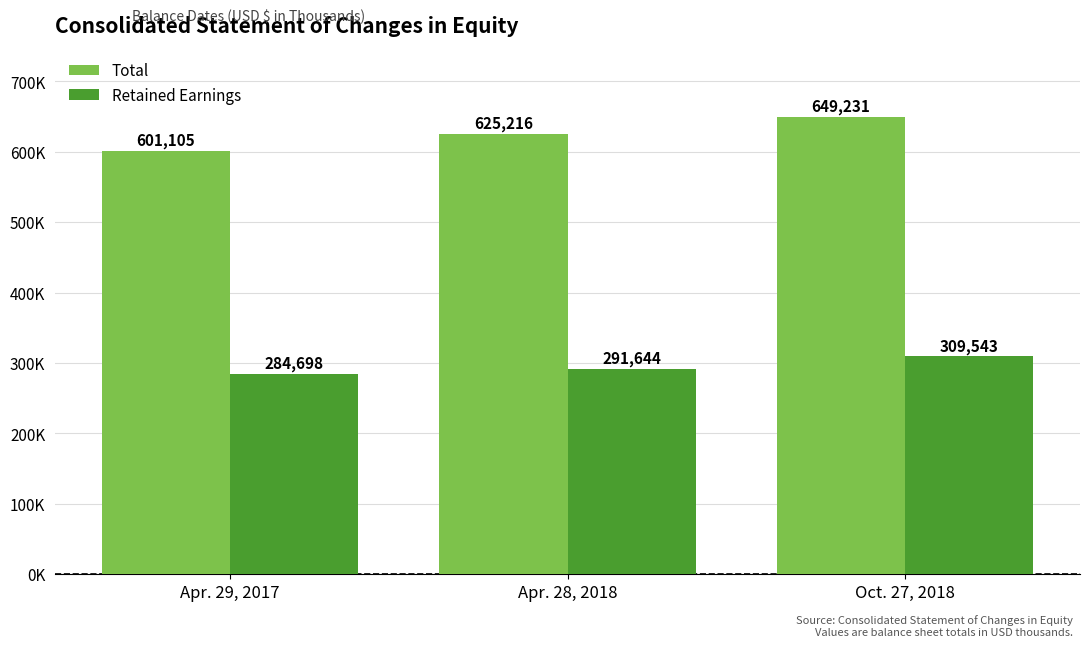

Are the bars grouped side by side (vs. stacked)?

Yes